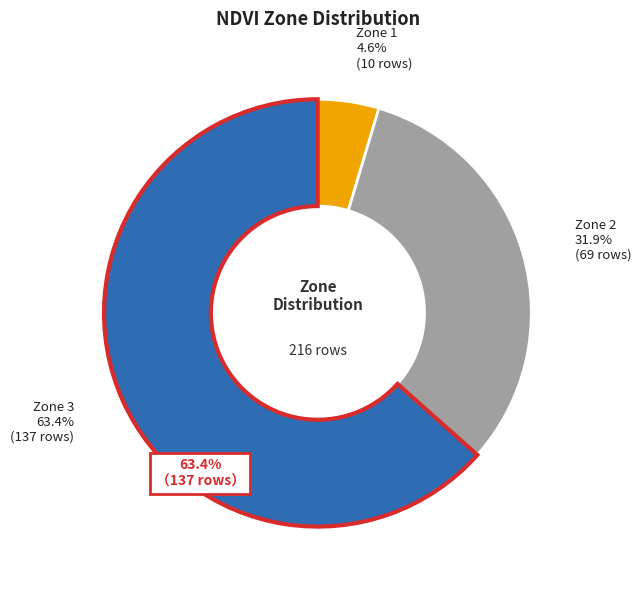

Rank the categories by value from highest to lowest.

Zone 3, Zone 2, Zone 1